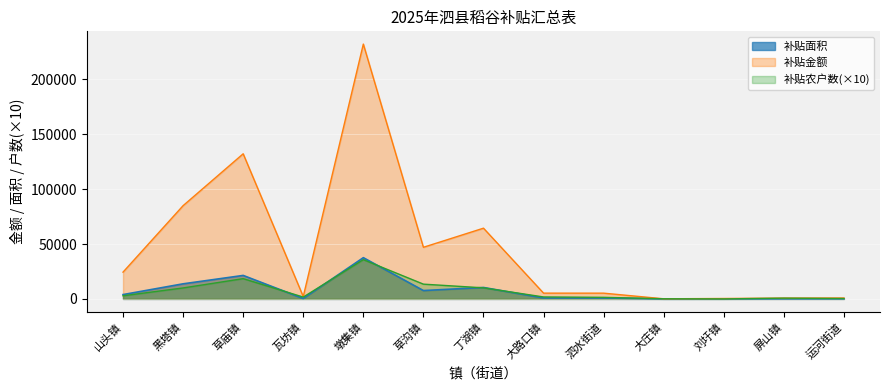

What is the sum of all 补贴金额 values?

599720.3